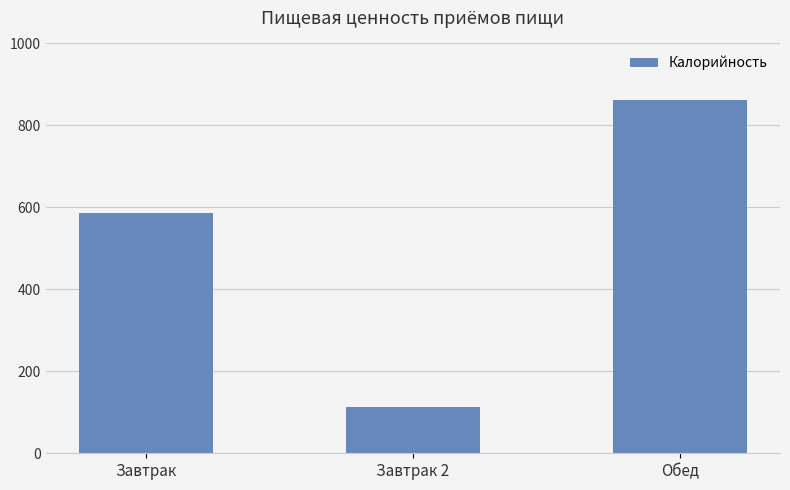

The chart shows a value of 861.6 at Обед. True or false?

True